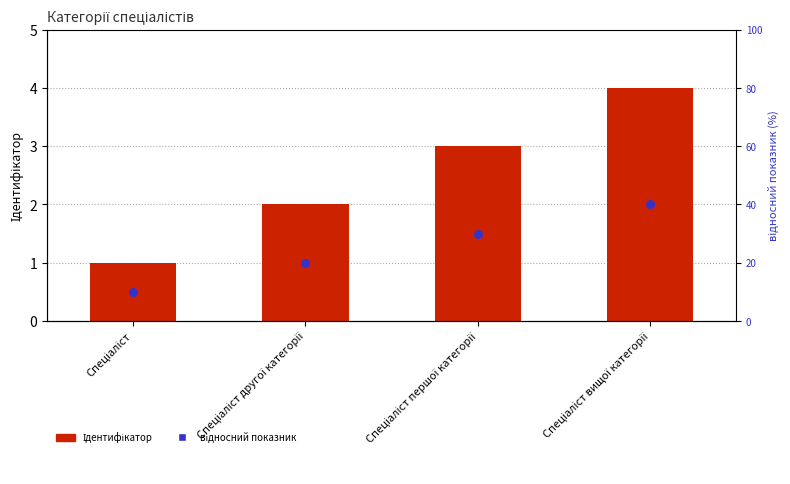

What are all the series names shown in the legend?

Ідентифікатор, відносний показник